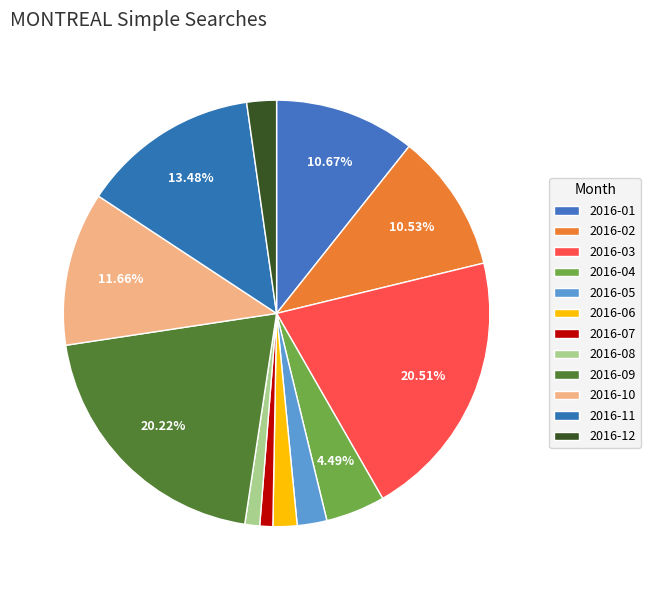

How many slices are in this pie chart?

12